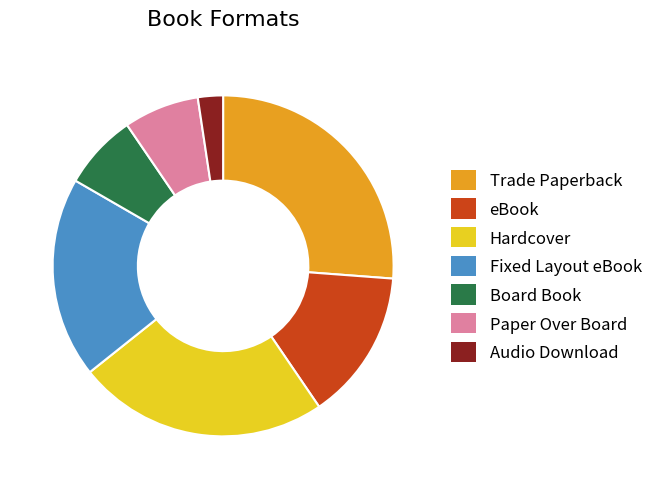

Count the number of slices in the pie.

7